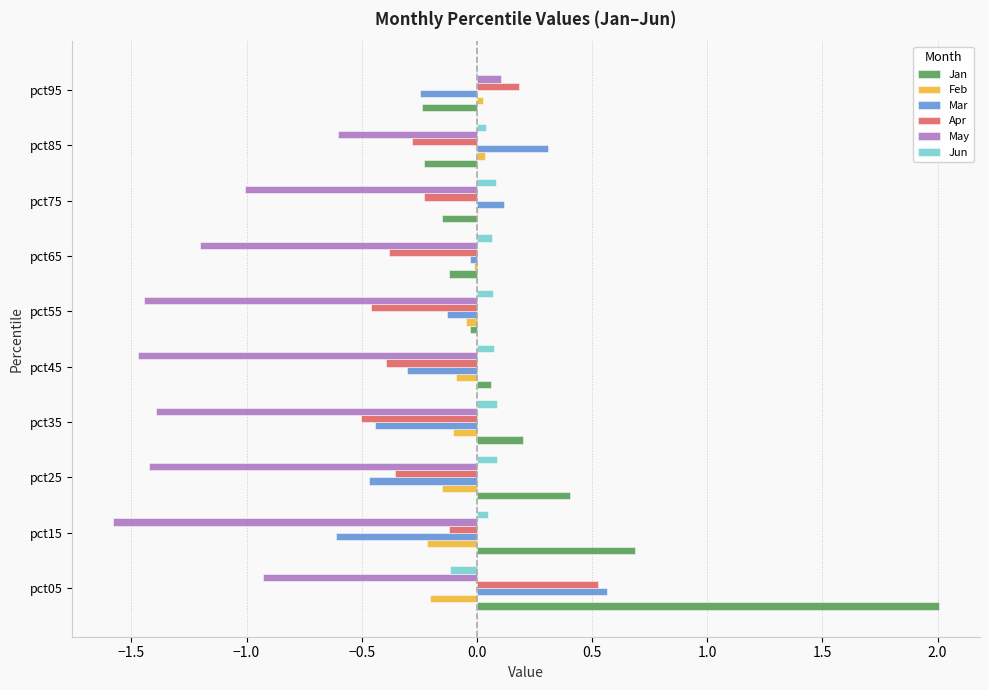

What is the sum of all Jan values?

2.6